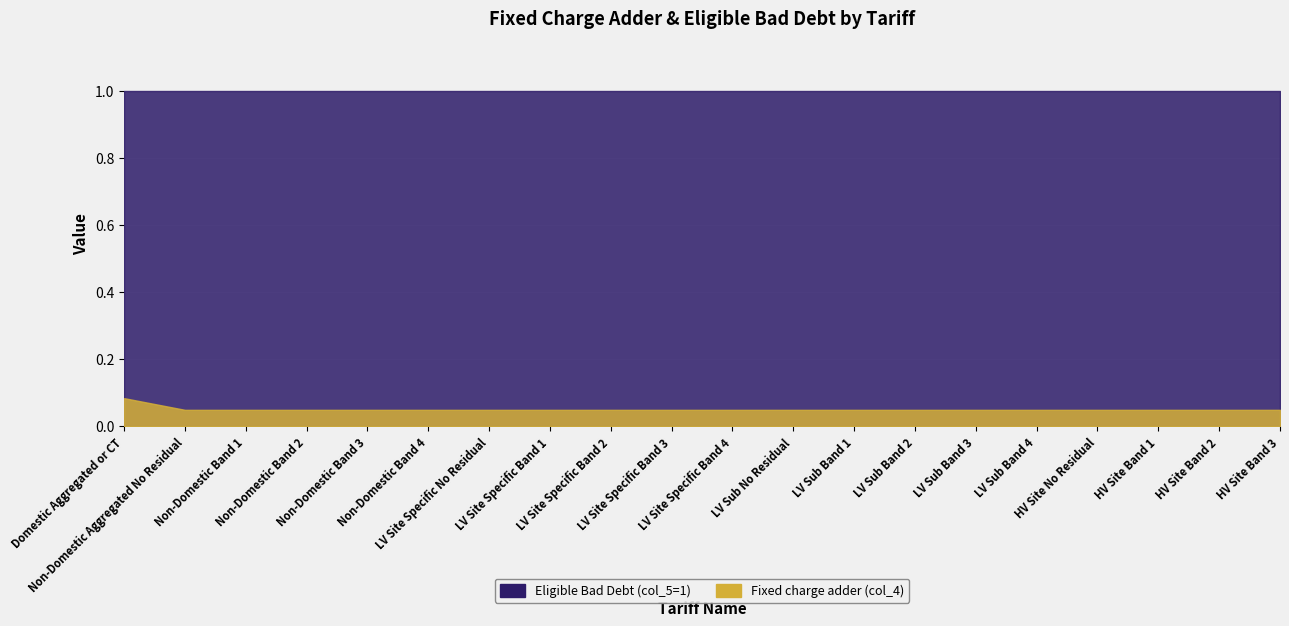

What is the difference between the highest and lowest values at LV Sub Band 3?

1.0